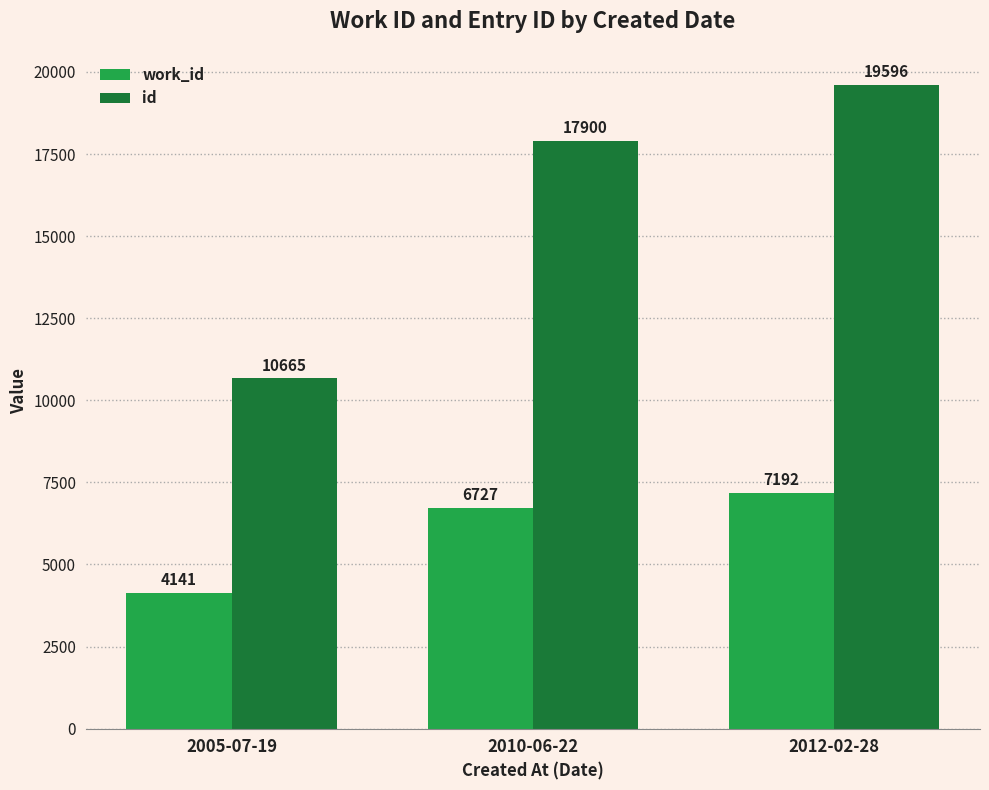

What is the label of the 2nd bar from the right?

2010-06-22